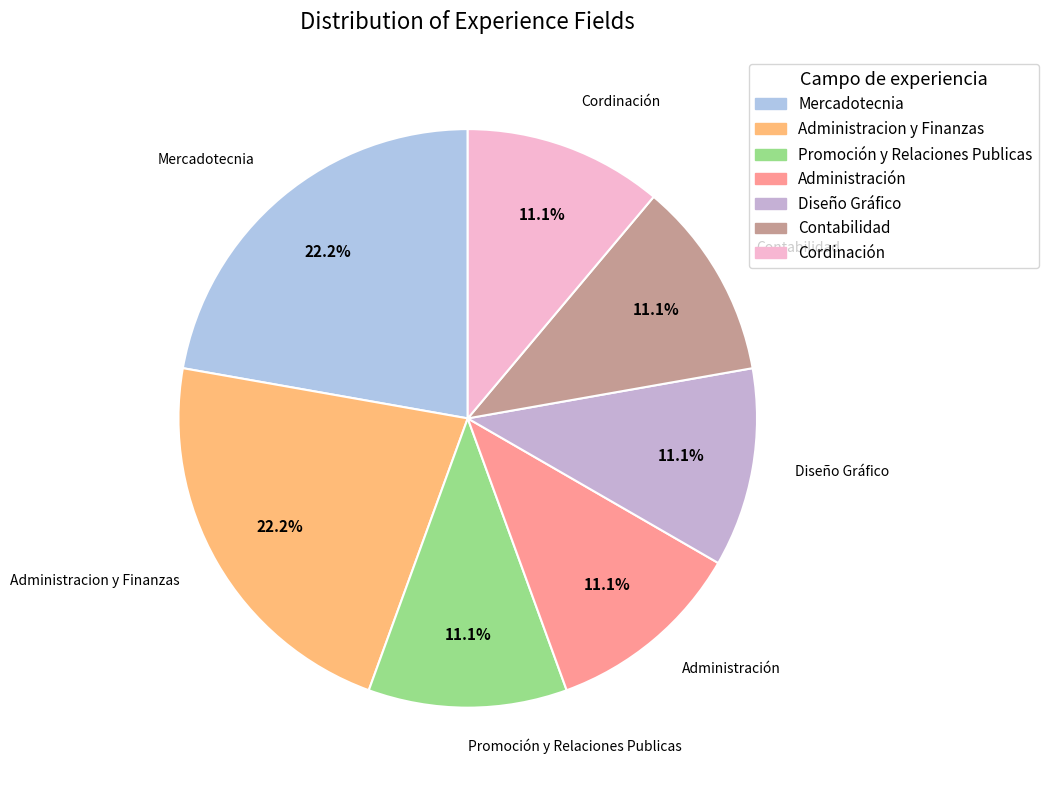

Is there a majority slice in this chart?

No